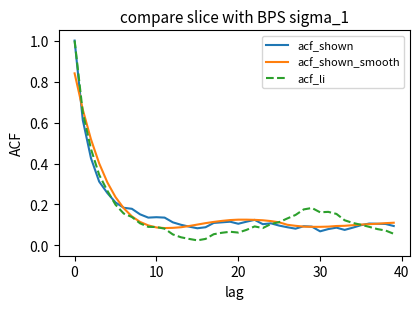

What is the greatest value displayed?

1.0